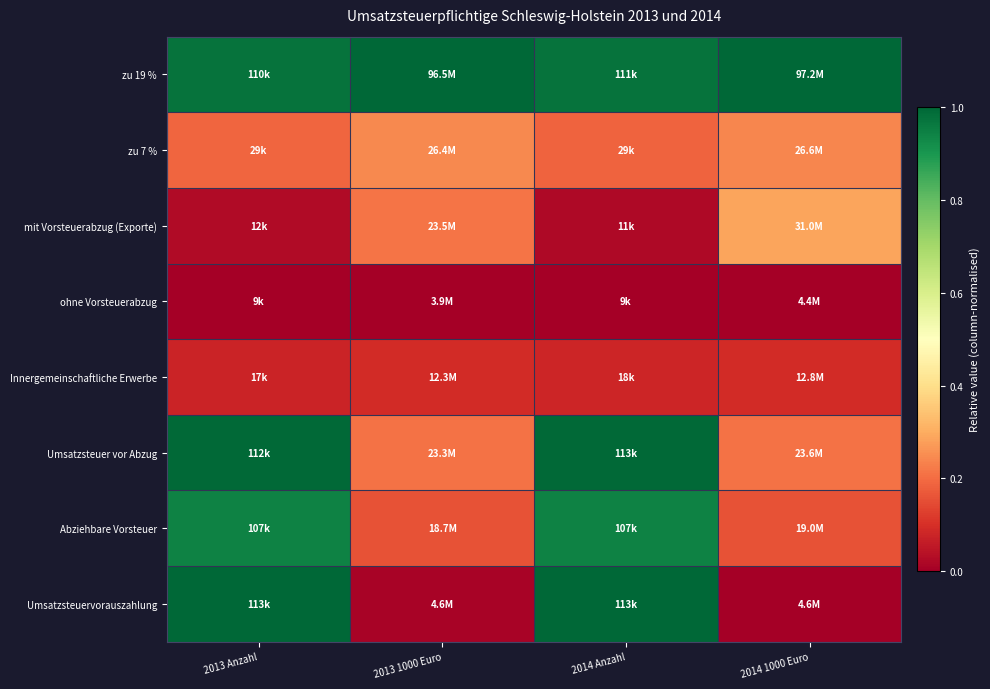

What is the spread (max minus min) of values at 2013 1000 Euro?

1.0